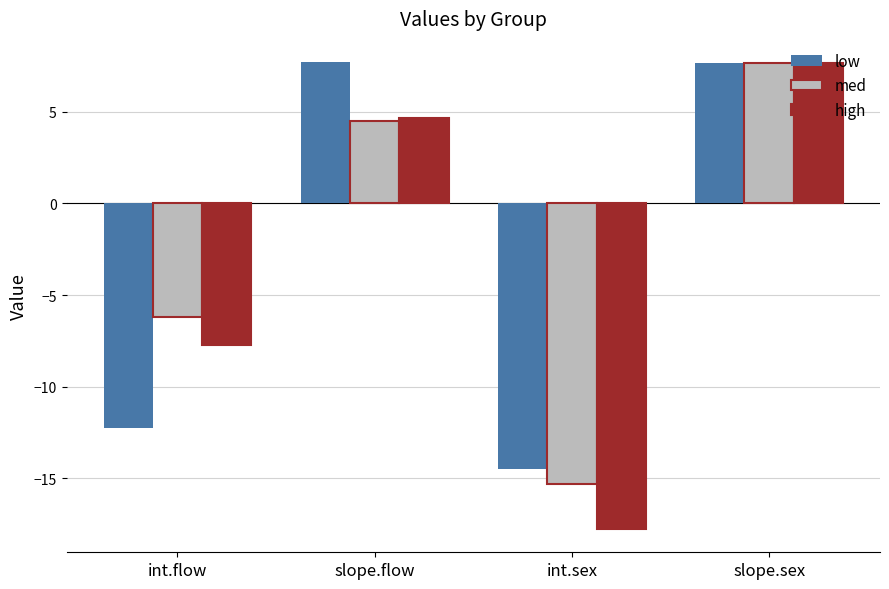

What is the maximum value for med?

7.7